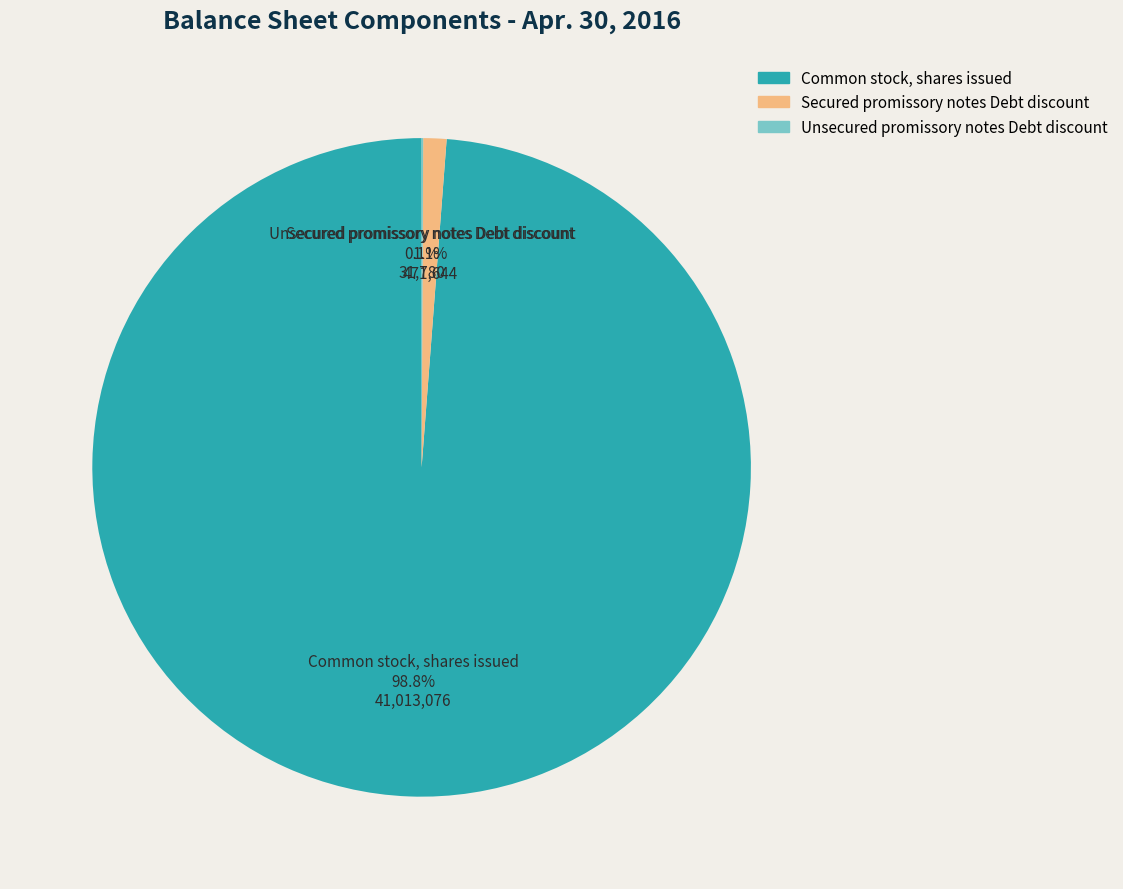

Between Secured promissory notes Debt discount and Common stock, shares issued, which is larger?

Common stock, shares issued